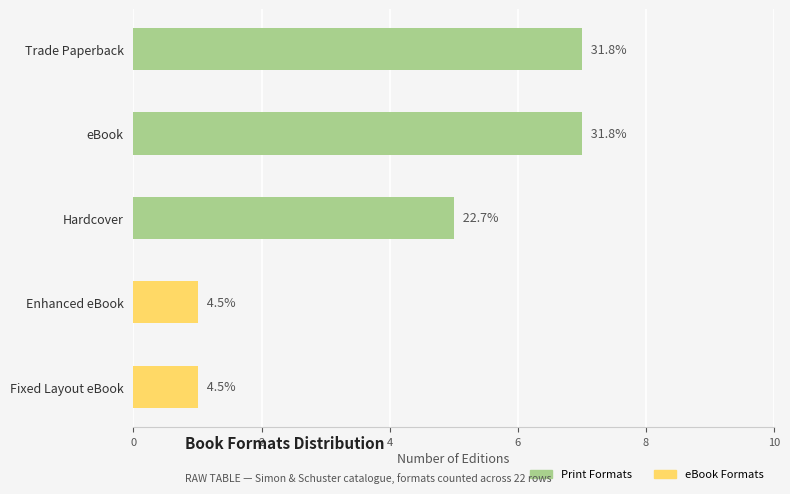

Is it true that eBook equals 5 at eBook?

False